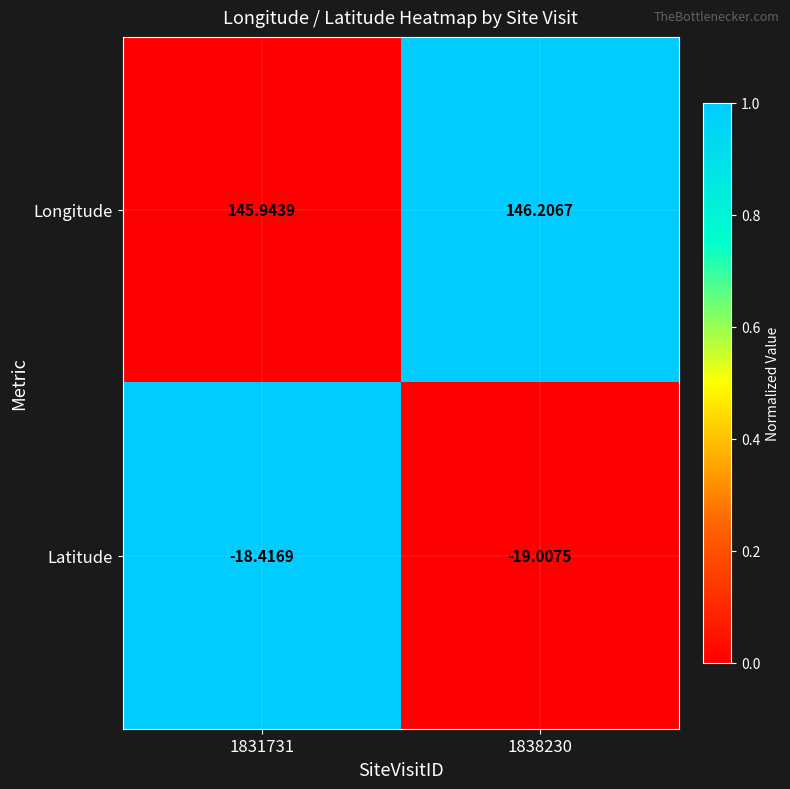

Which series has the widest spread of values?

Latitude